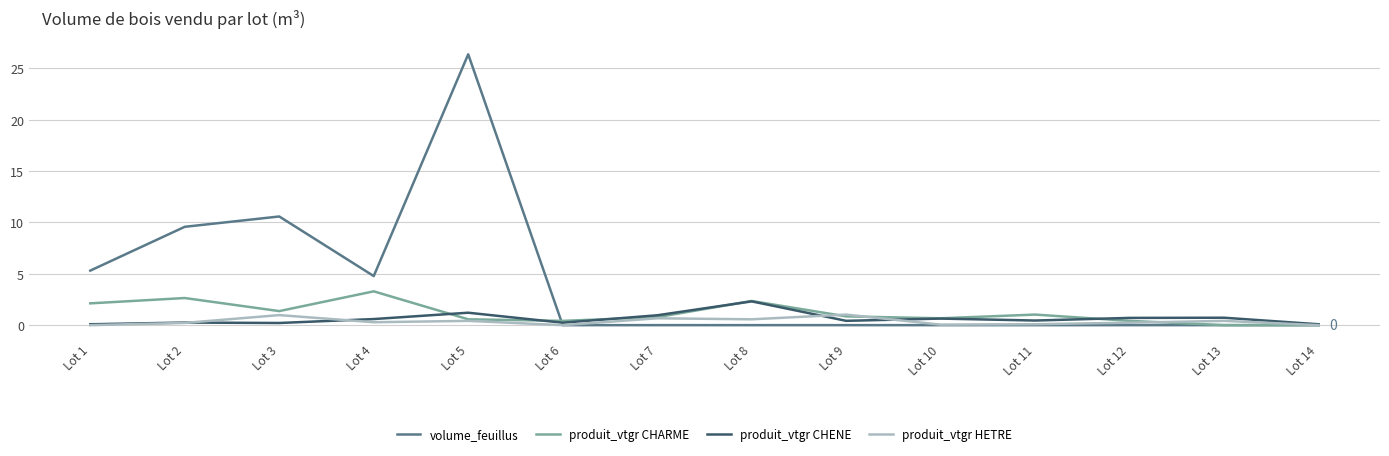

What are all the series names shown in the legend?

volume_feuillus, produit_vtgr CHARME, produit_vtgr CHENE, produit_vtgr HETRE